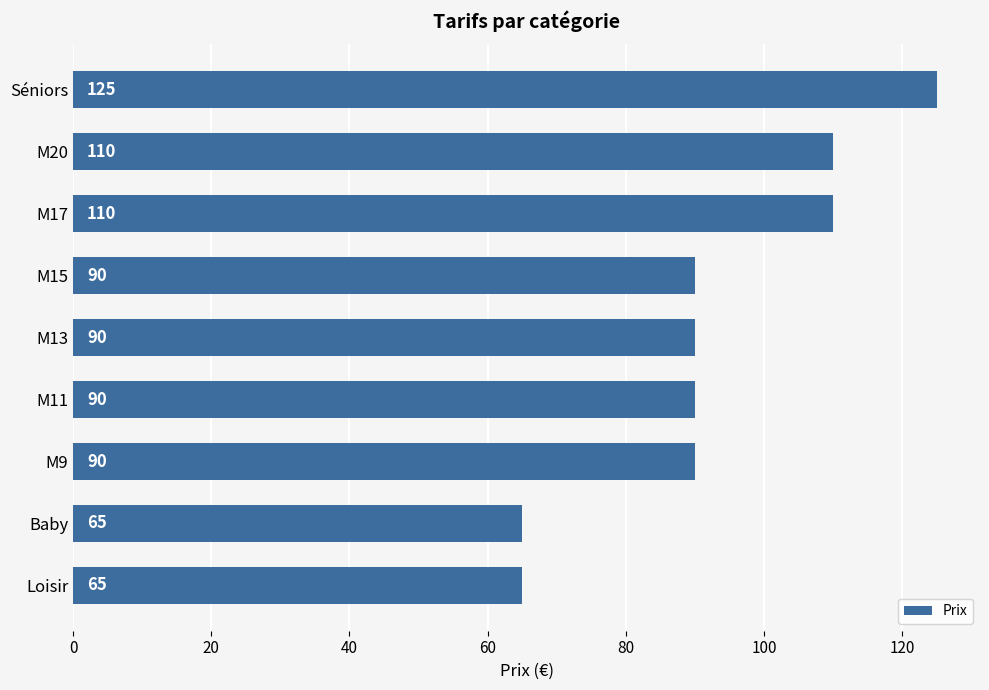

Reading top to bottom, extract all data points from this chart.

Séniors=125	M20=110	M17=110	M15=90	M13=90	M11=90	M9=90	Baby=65	Loisir=65